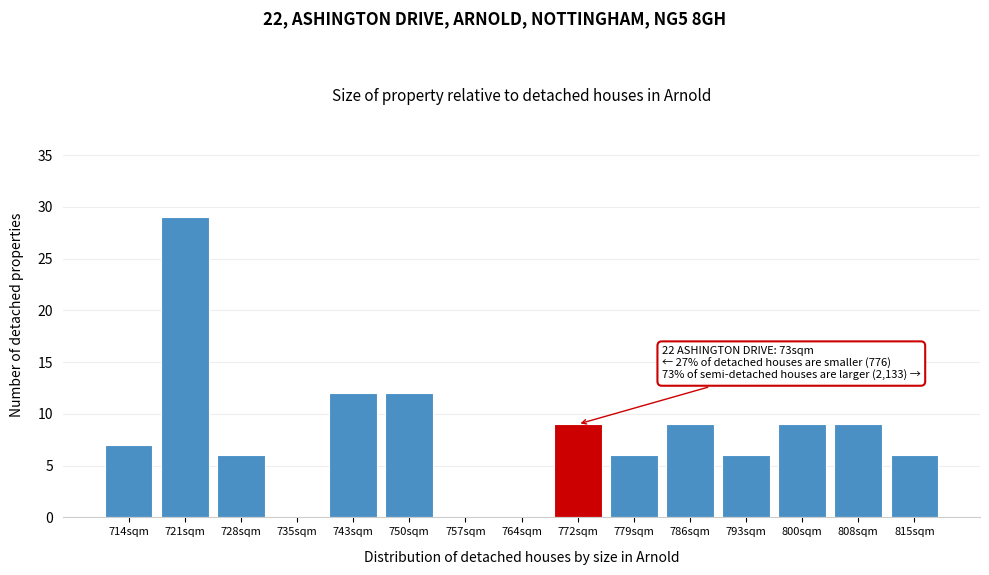

Reading right to left, list all the values displayed in this chart.

815sqm=6	808sqm=9	800sqm=9	793sqm=6	786sqm=9	779sqm=6	772sqm=9	764sqm=0	757sqm=0	750sqm=12	743sqm=12	735sqm=0	728sqm=6	721sqm=29	714sqm=7